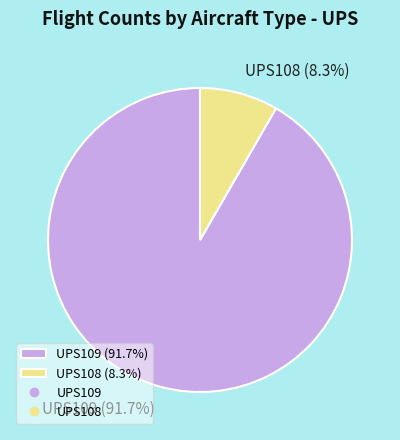

Rank the categories by value from lowest to highest.

UPS108, UPS109